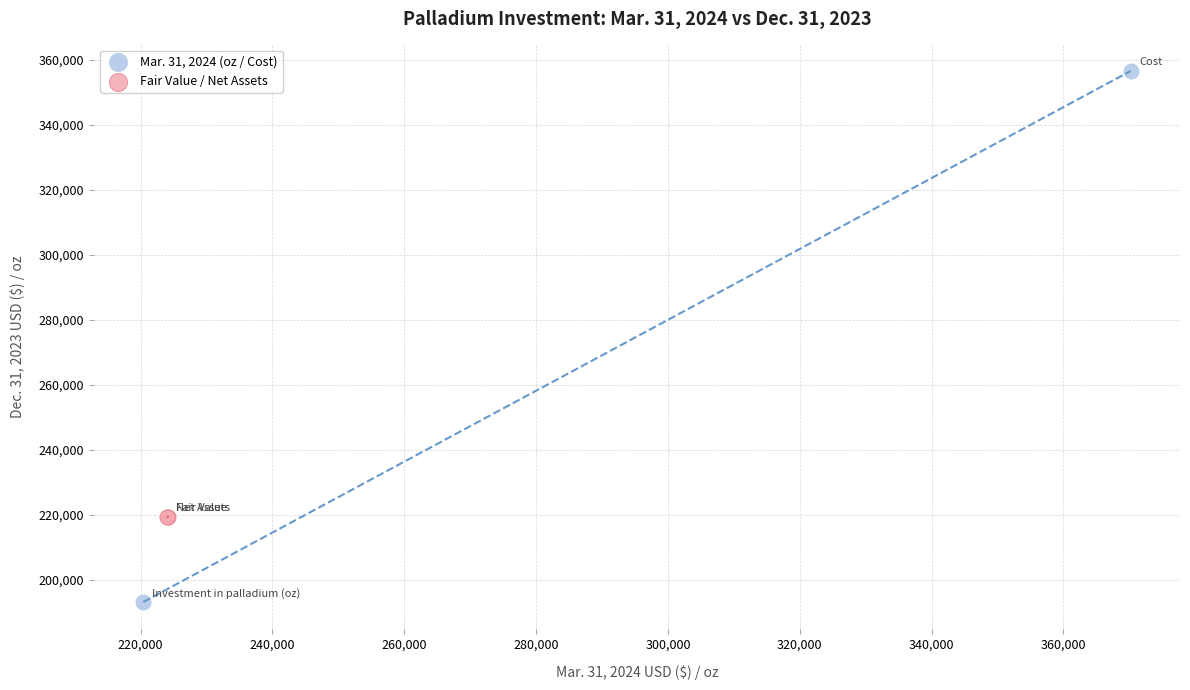

Which series contains the lowest Y value?

Mar. 31, 2024 (oz / Cost)